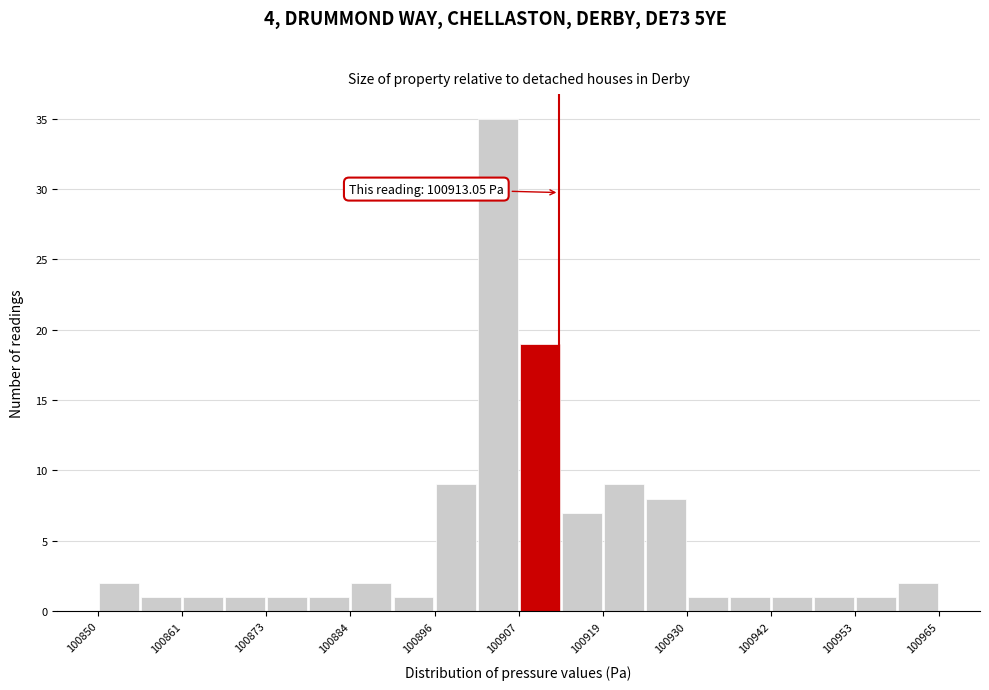

Around what value on the x-axis is the tallest bar? Give the approximate position of its centre, as read against the axis.

100904